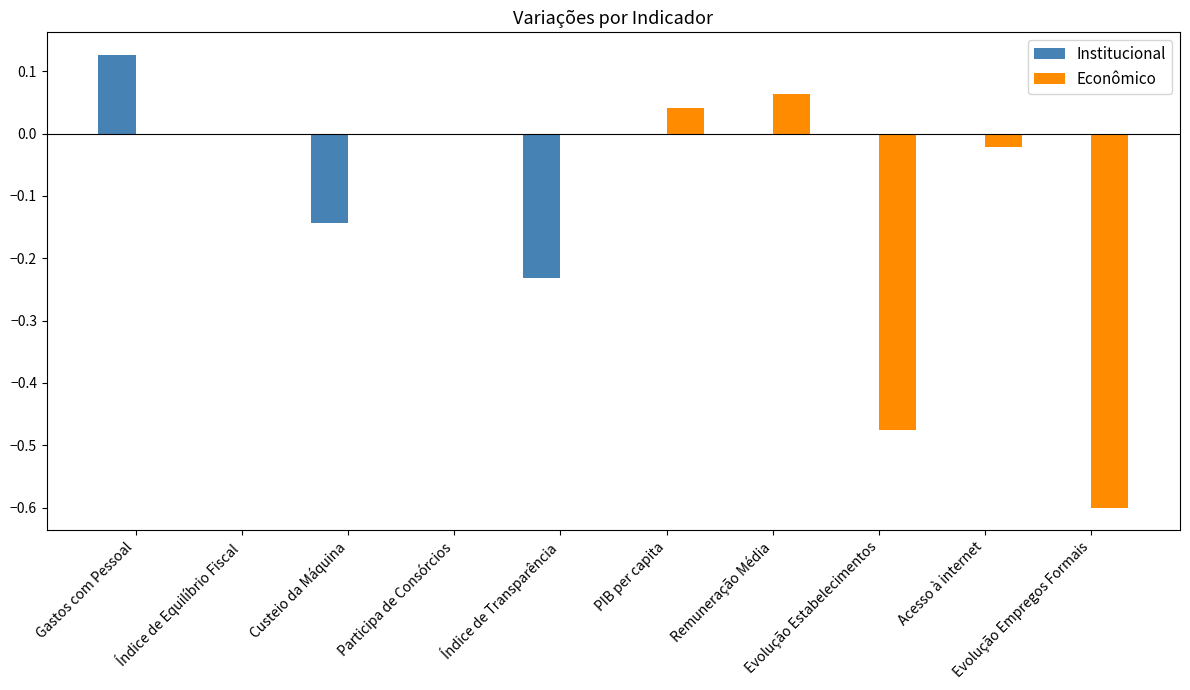

What is the sum of all Econômico values?

-1.0